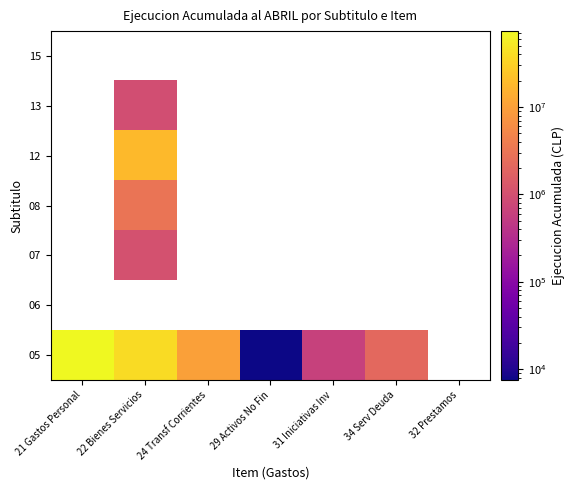

What is the difference between the highest and lowest values at 22 Bienes Servicios?

38509689.0